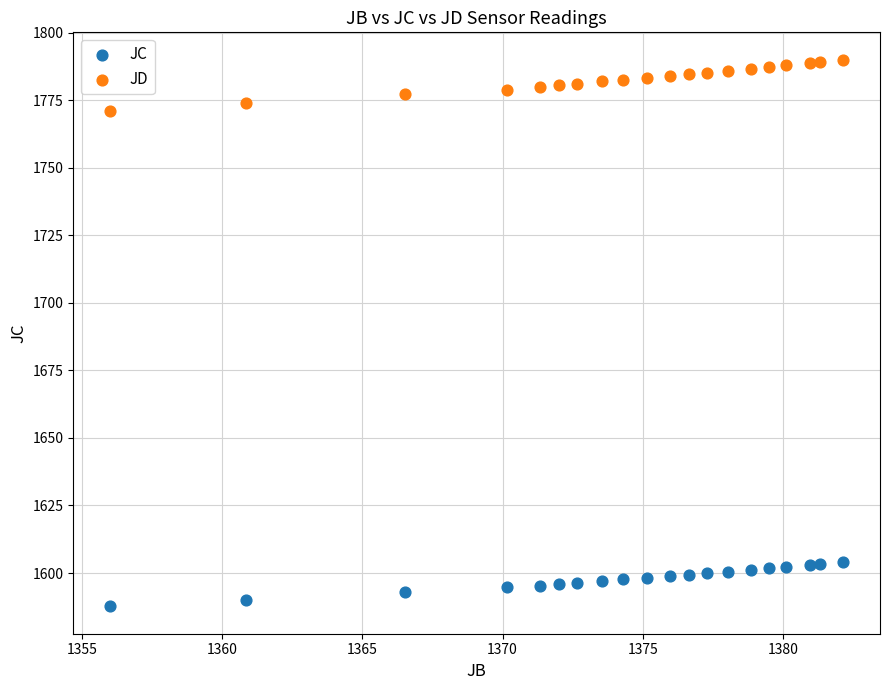

Which series reaches the minimum Y coordinate?

JC